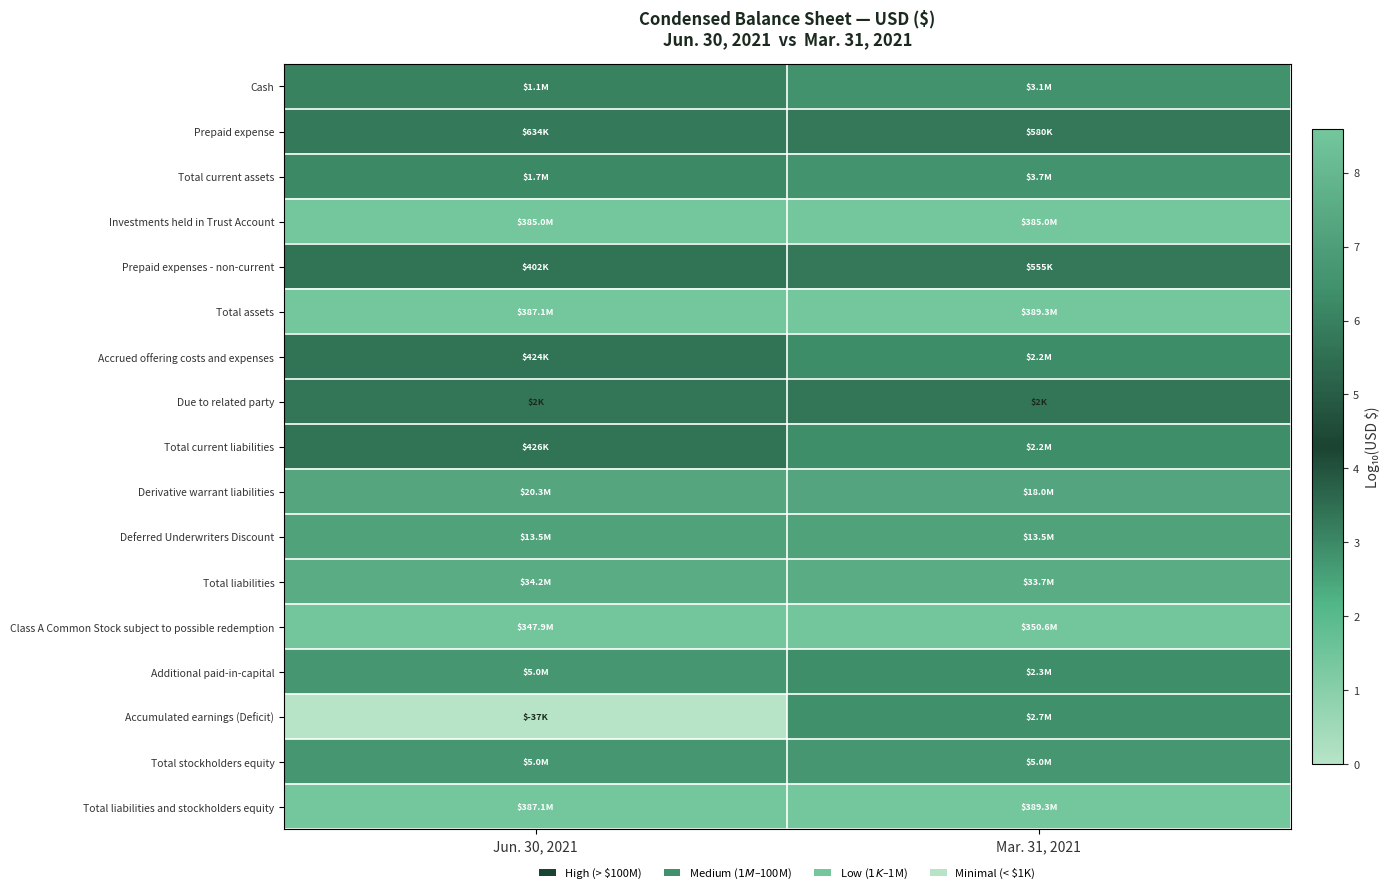

Reading left to right, extract all data points from this chart.

Cash: Jun. 30, 2021=6.0	Mar. 31, 2021=6.5
Prepaid expense: Jun. 30, 2021=5.8	Mar. 31, 2021=5.8
Total current assets: Jun. 30, 2021=6.2	Mar. 31, 2021=6.6
Investments held in Trust Account: Jun. 30, 2021=8.6	Mar. 31, 2021=8.6
Prepaid expenses - non-current: Jun. 30, 2021=5.6	Mar. 31, 2021=5.7
Total assets: Jun. 30, 2021=8.6	Mar. 31, 2021=8.6
Accrued offering costs and expenses: Jun. 30, 2021=5.6	Mar. 31, 2021=6.3
Due to related party: Jun. 30, 2021=3.4	Mar. 31, 2021=3.4
Total current liabilities: Jun. 30, 2021=5.6	Mar. 31, 2021=6.3
Derivative warrant liabilities: Jun. 30, 2021=7.3	Mar. 31, 2021=7.3
Deferred Underwriters Discount: Jun. 30, 2021=7.1	Mar. 31, 2021=7.1
Total liabilities: Jun. 30, 2021=7.5	Mar. 31, 2021=7.5
Class A Common Stock subject to possible redemption: Jun. 30, 2021=8.5	Mar. 31, 2021=8.5
Additional paid-in-capital: Jun. 30, 2021=6.7	Mar. 31, 2021=6.4
Accumulated earnings (Deficit): Jun. 30, 2021=0.0	Mar. 31, 2021=6.4
Total stockholders equity: Jun. 30, 2021=6.7	Mar. 31, 2021=6.7
Total liabilities and stockholders equity: Jun. 30, 2021=8.6	Mar. 31, 2021=8.6